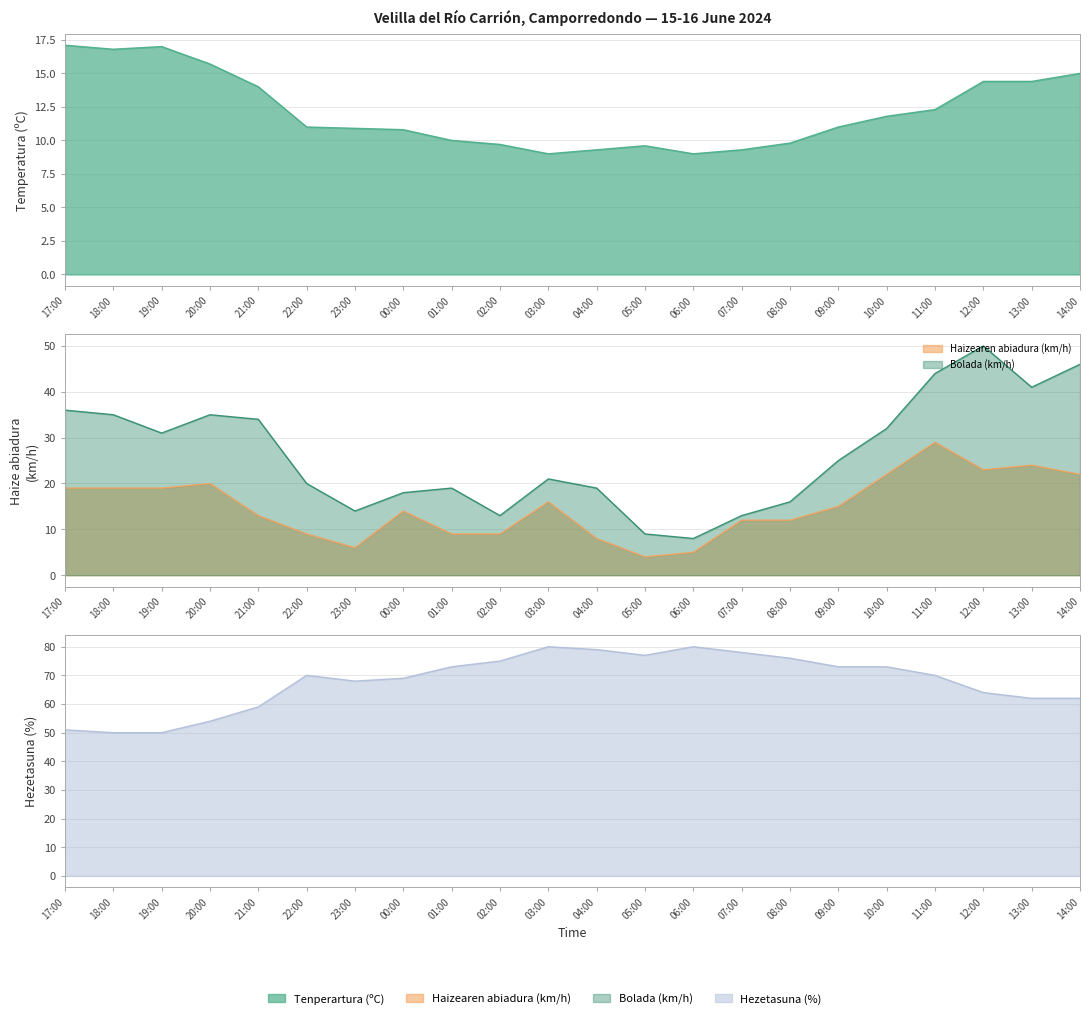

The value of Tenperartura (ºC) at 05:00 is 9.6. True or false?

True